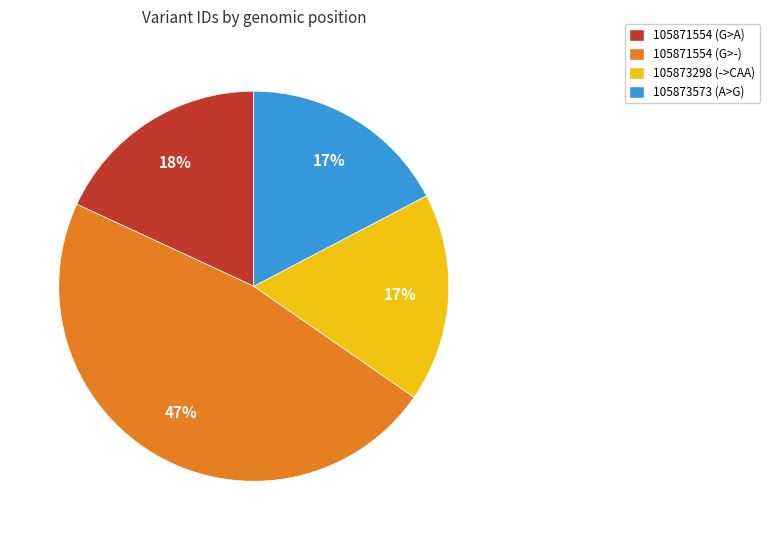

To the nearest percent, what percentage of the pie is 105871554 (G>A)?

18%